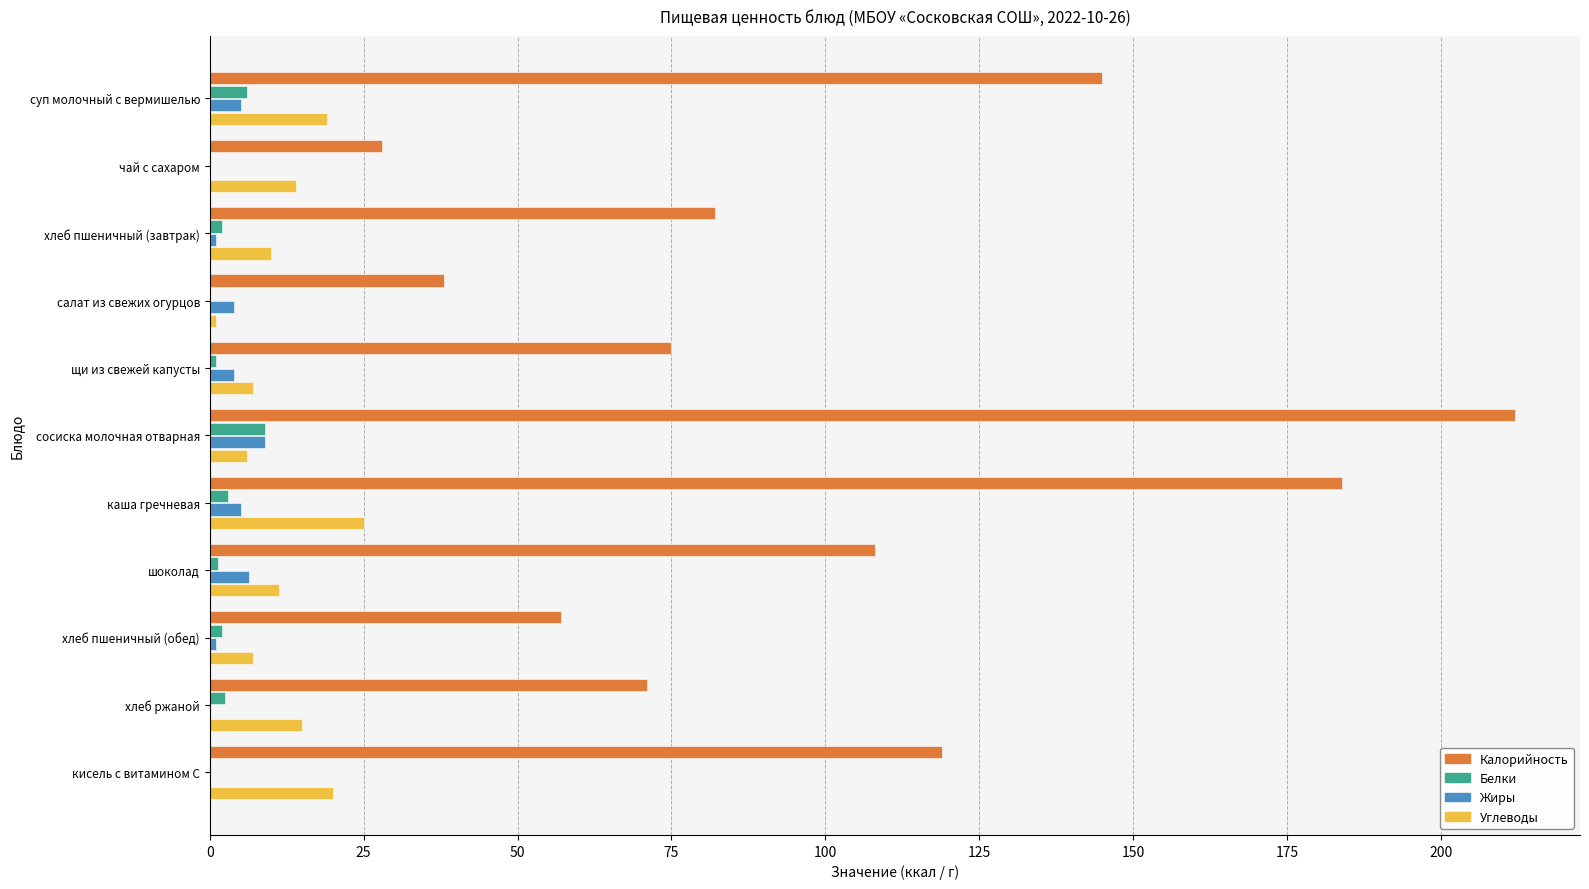

True or false: Калорийность has a value of 75.0 at щи из свежей капусты.

True